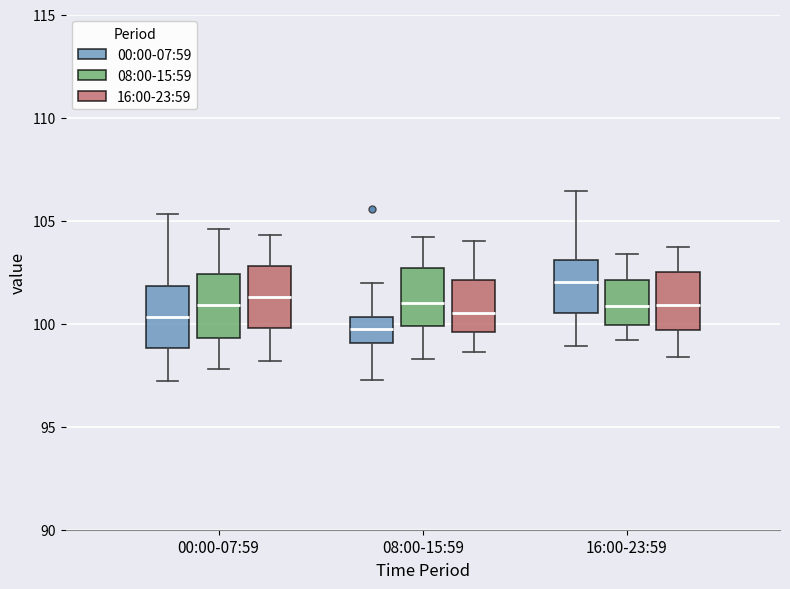

Which box's median line is the highest?

16:00-23:59 (00:00-07:59)